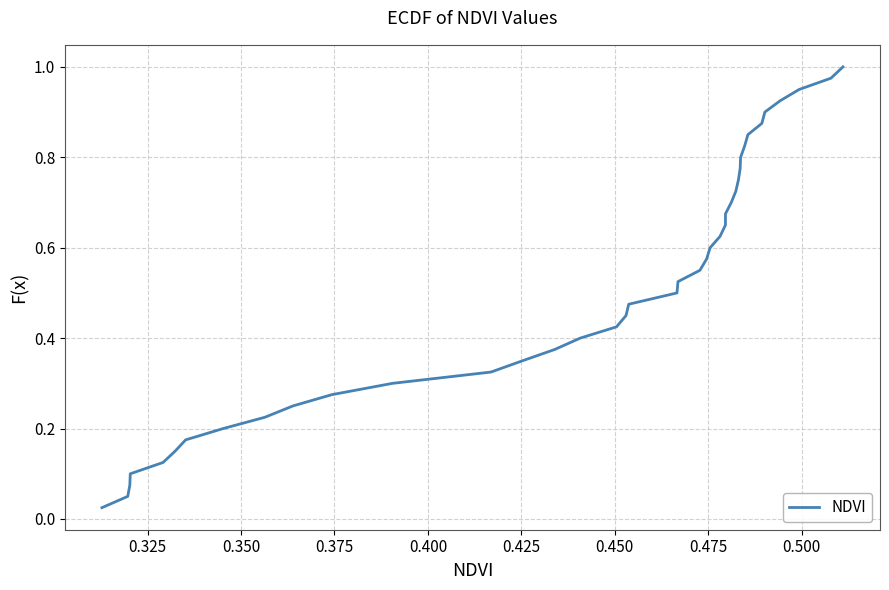

Reading left to right, what are all the values shown in this chart?

0.0	0.1	0.1	0.1	0.1	0.1	0.2	0.2	0.2	0.2	0.3	0.3	0.3	0.3	0.4	0.4	0.4	0.5	0.5	0.5	0.5	0.6	0.6	0.6	0.6	0.7	0.7	0.7	0.7	0.8	0.8	0.8	0.8	0.8	0.9	0.9	0.9	0.9	1.0	1.0